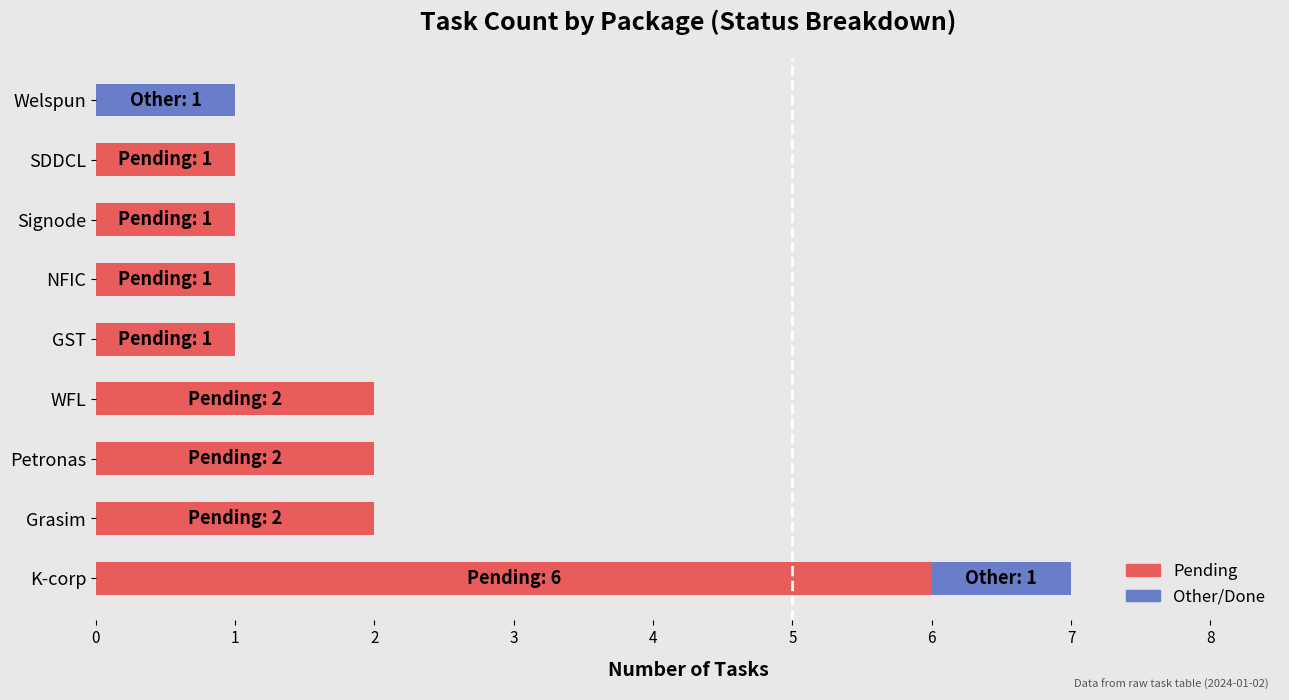

At which category is the sum across all series the highest?

K-corp